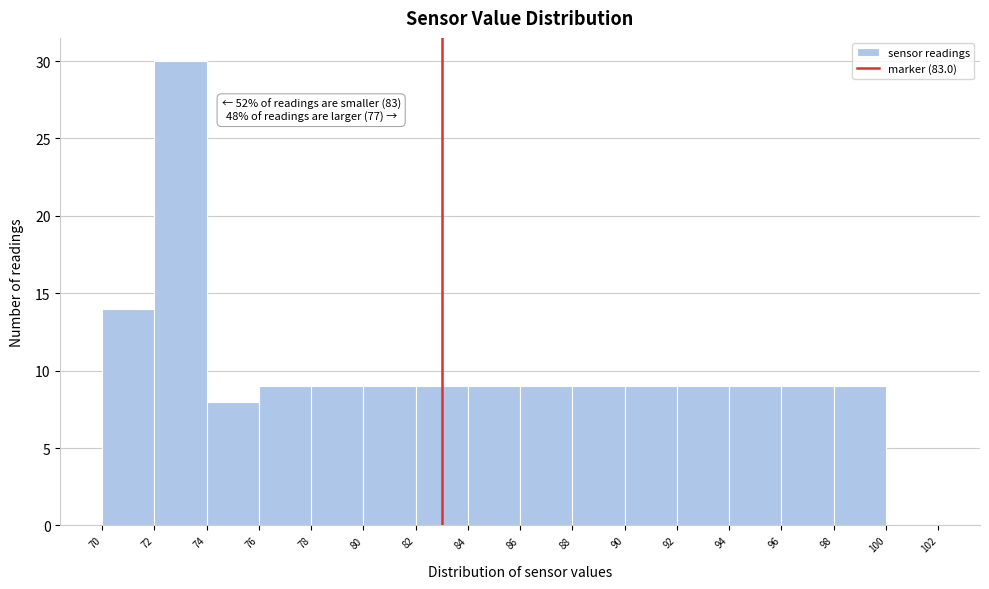

Over which range of the x-axis is the bar tallest?

72 to 74